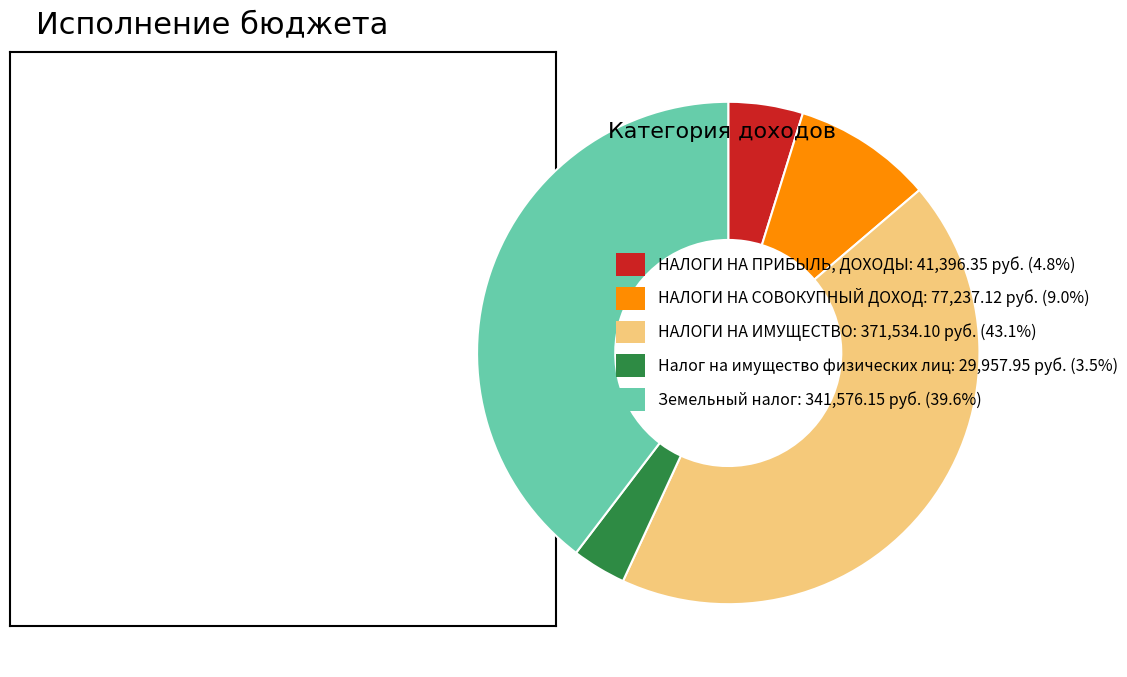

How many slices are in this pie chart?

5